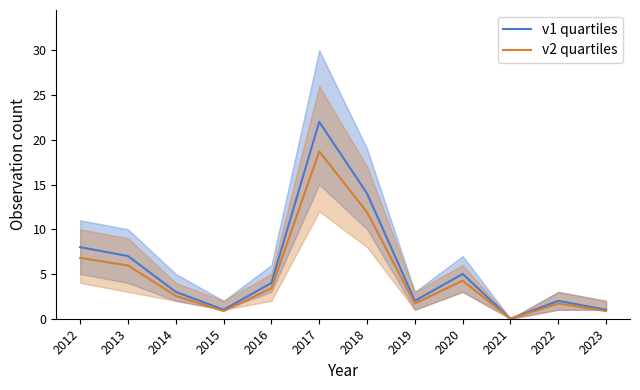

How many interior local peaks does the v1 quartiles series have?

3